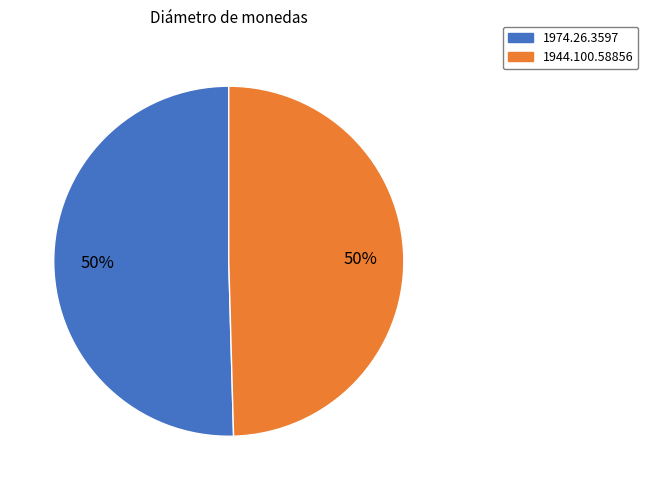

Combined, do 1944.100.58856 and 1974.26.3597 account for over 50%?

Yes